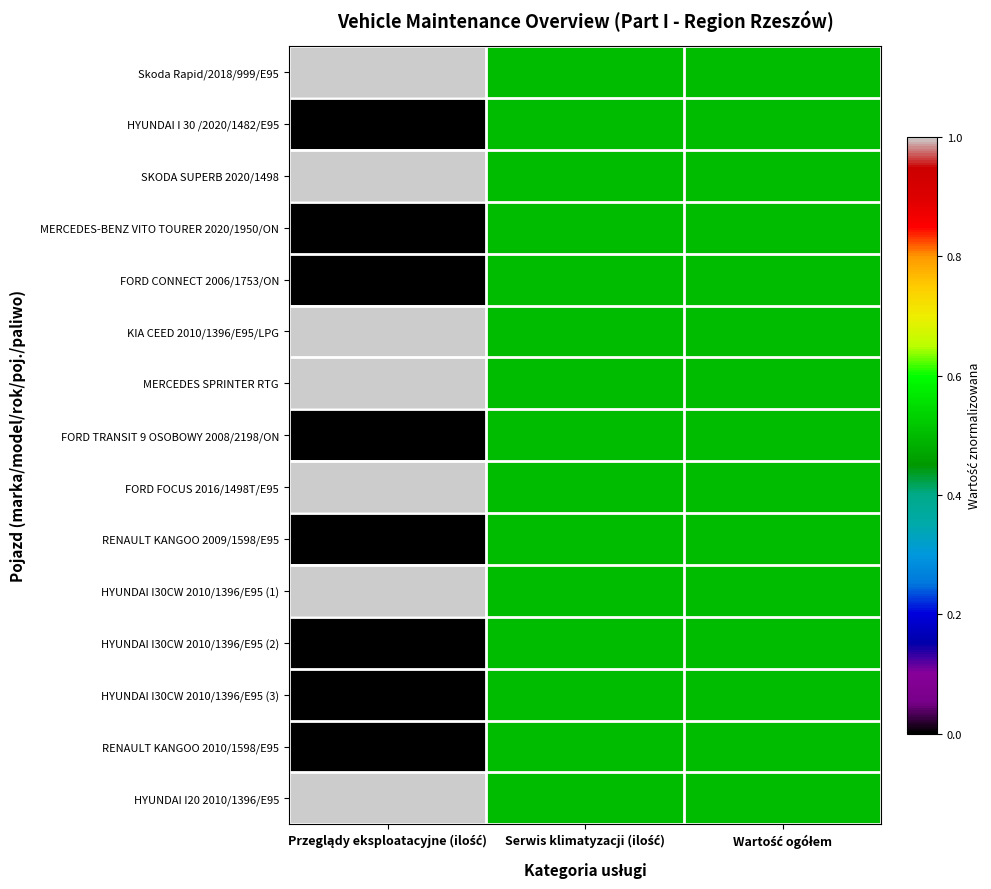

Rank the series by their maximum value, from highest to lowest.

Skoda Rapid/2018/999/E95, SKODA SUPERB 2020/1498, KIA CEED 2010/1396/E95/LPG, MERCEDES SPRINTER RTG, FORD FOCUS 2016/1498T/E95, HYUNDAI I30CW 2010/1396/E95 (1), HYUNDAI I20 2010/1396/E95, HYUNDAI I 30 /2020/1482/E95, MERCEDES-BENZ VITO TOURER 2020/1950/ON, FORD CONNECT 2006/1753/ON, FORD TRANSIT 9 OSOBOWY 2008/2198/ON, RENAULT KANGOO 2009/1598/E95, HYUNDAI I30CW 2010/1396/E95 (2), HYUNDAI I30CW 2010/1396/E95 (3), RENAULT KANGOO 2010/1598/E95